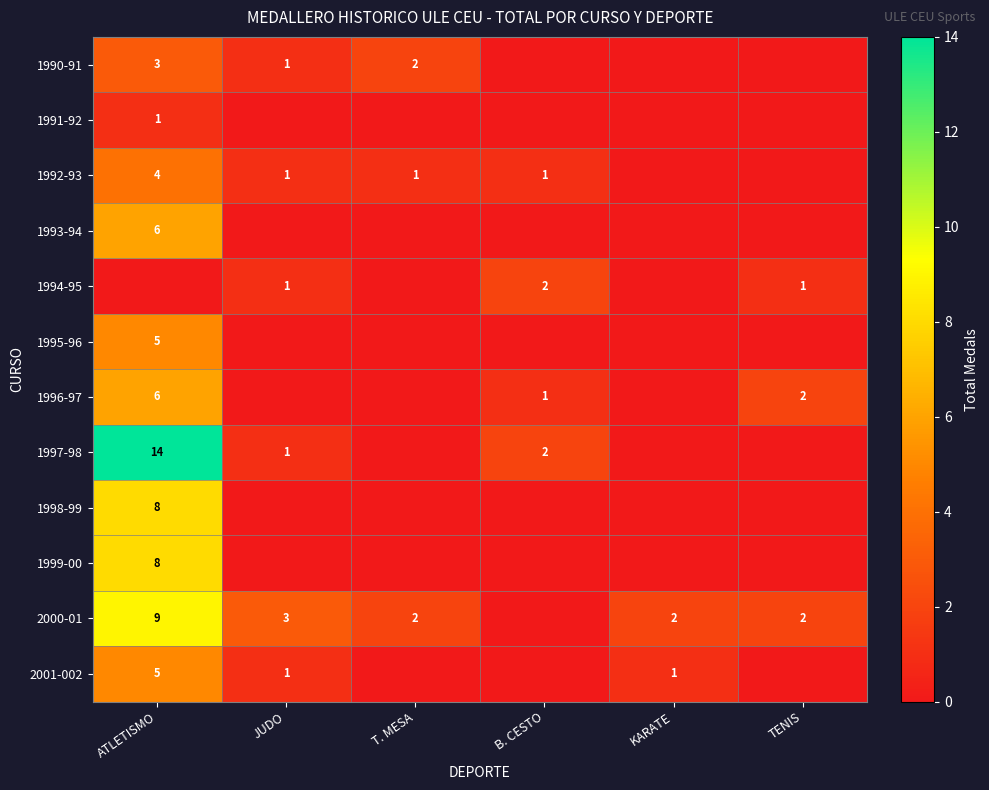

True or false: 1994-95 has a value of 1 at JUDO.

True